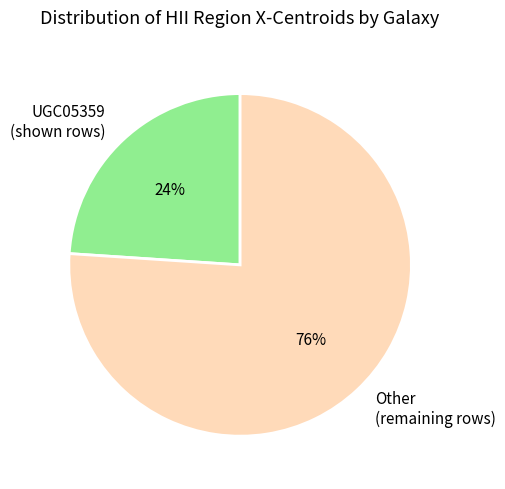

To the nearest percent, what is the difference between the largest and smallest slice percentages?

52%